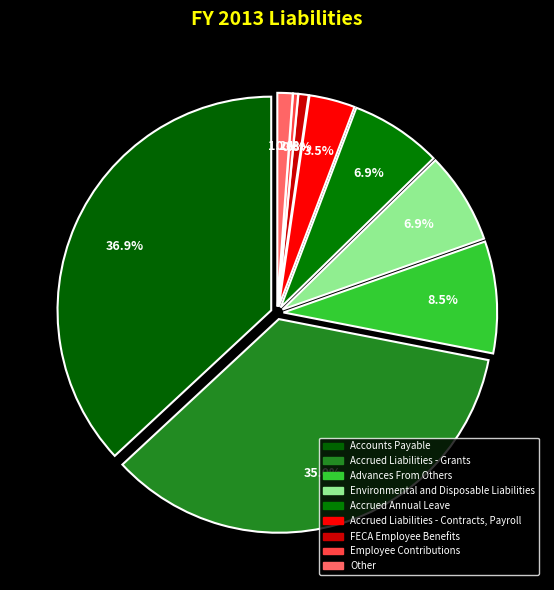

Is the sum of Advances From Others and Accrued Liabilities - Grants greater than half?

No